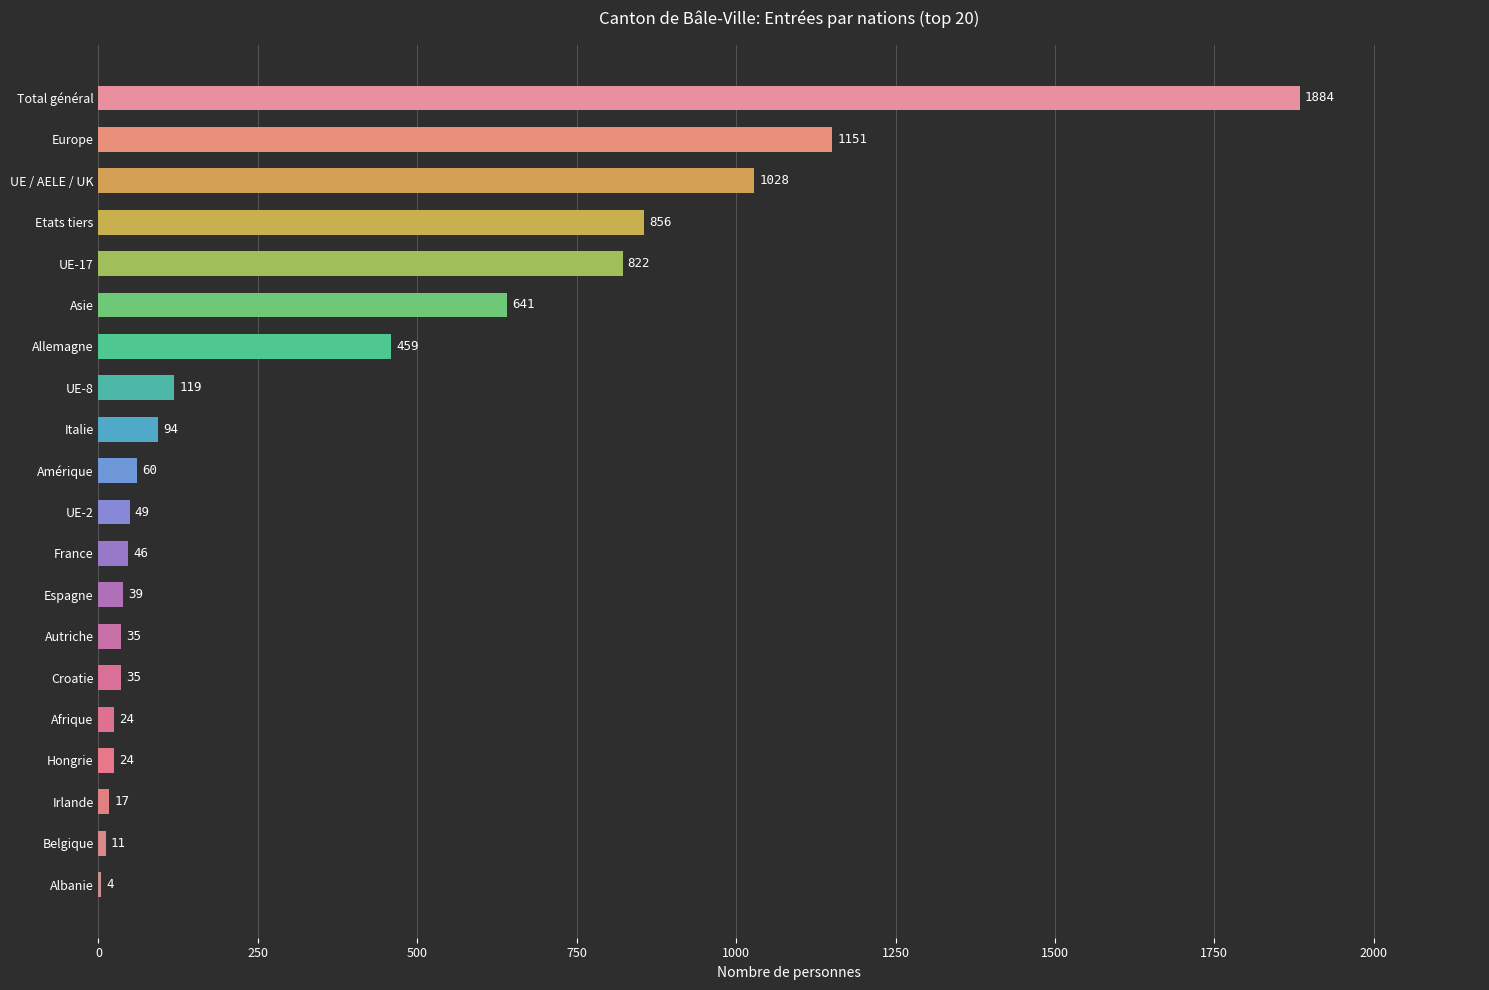

What is the change in value from France to Afrique?

-22